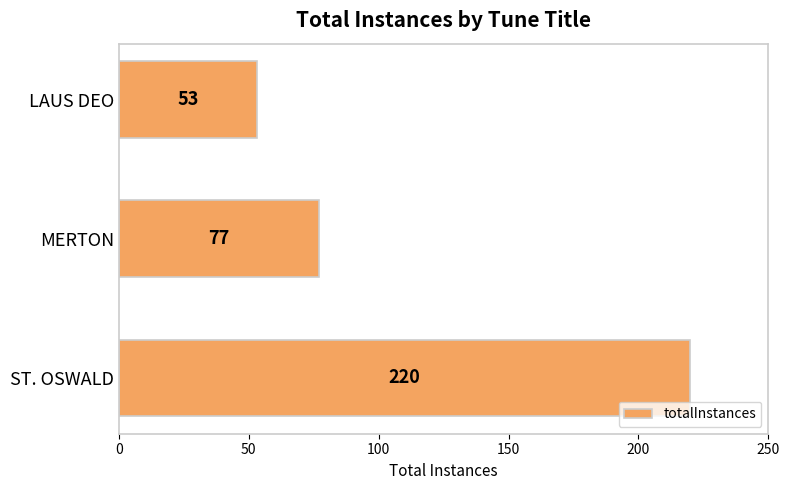

The value at MERTON is 77. True or false?

True